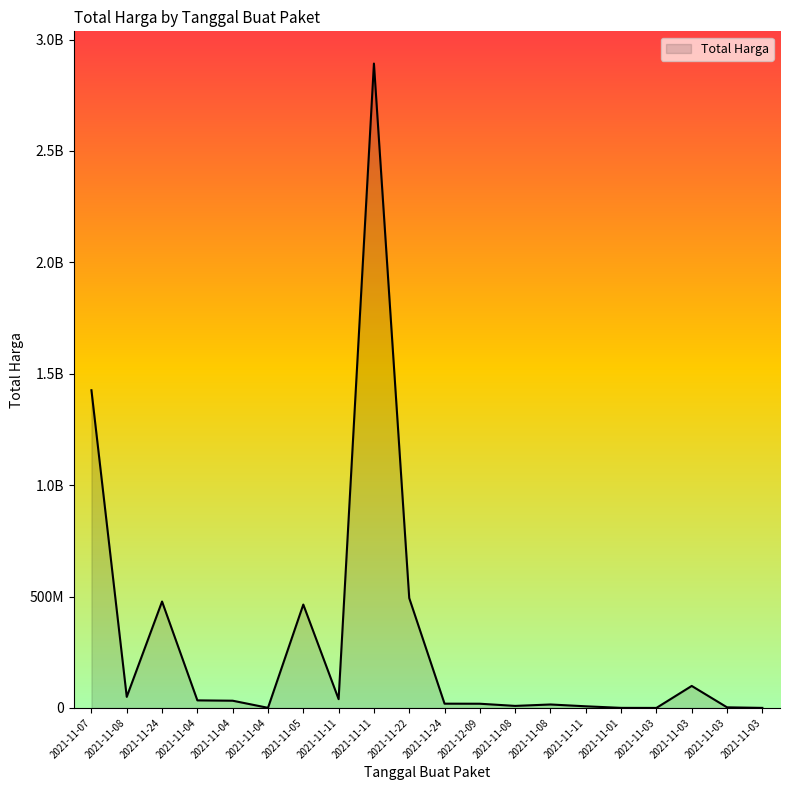

Where does the data first go above 32441200?

2021-11-07